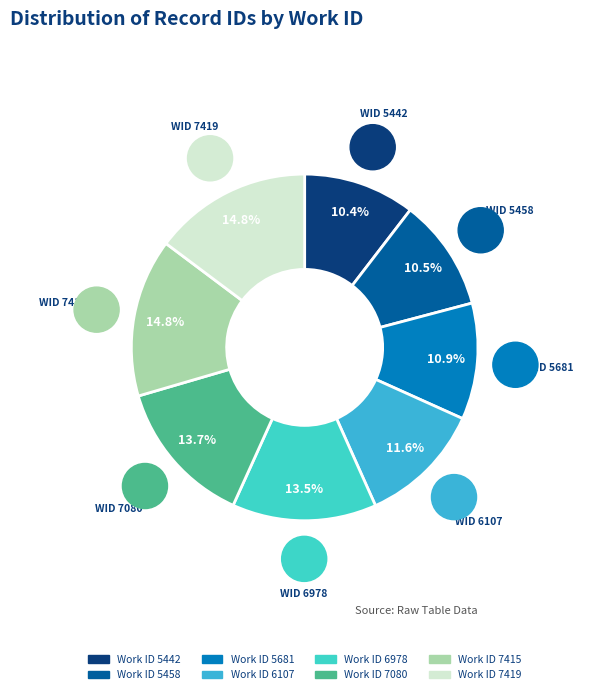

How many segments does this pie chart have?

8